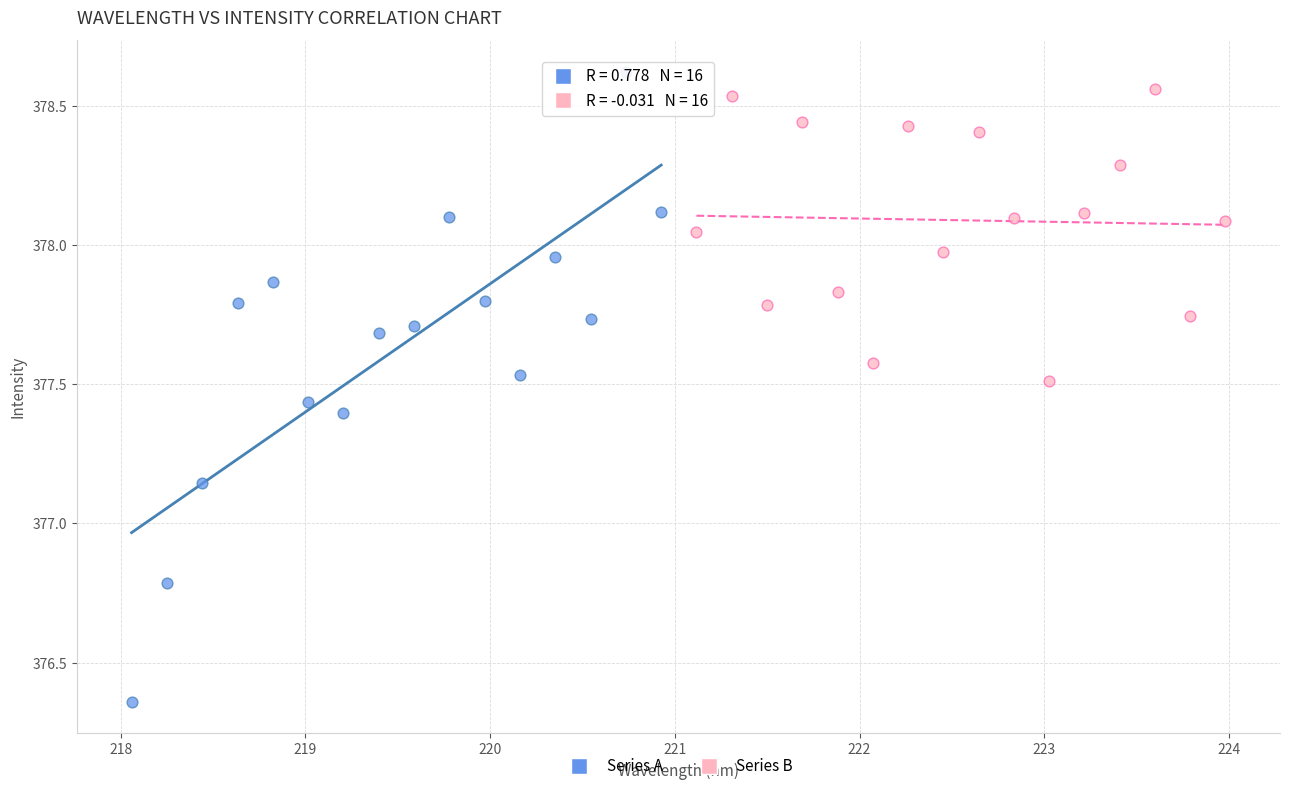

Which series contains the highest Y value?

Series A